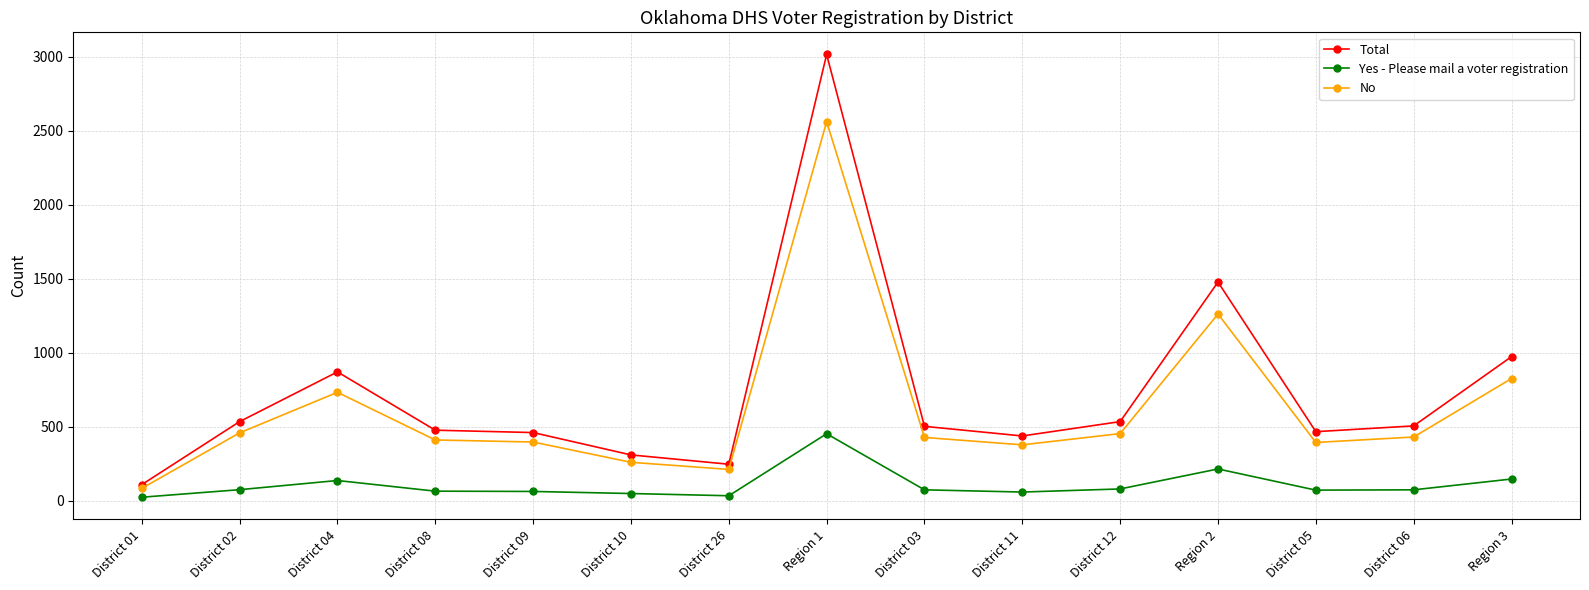

At which category is the sum across all series the highest?

Region 1